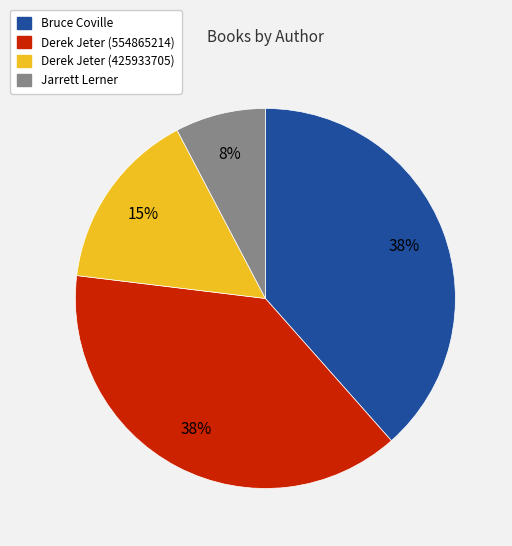

Is there any slice that represents more than half of the pie?

No